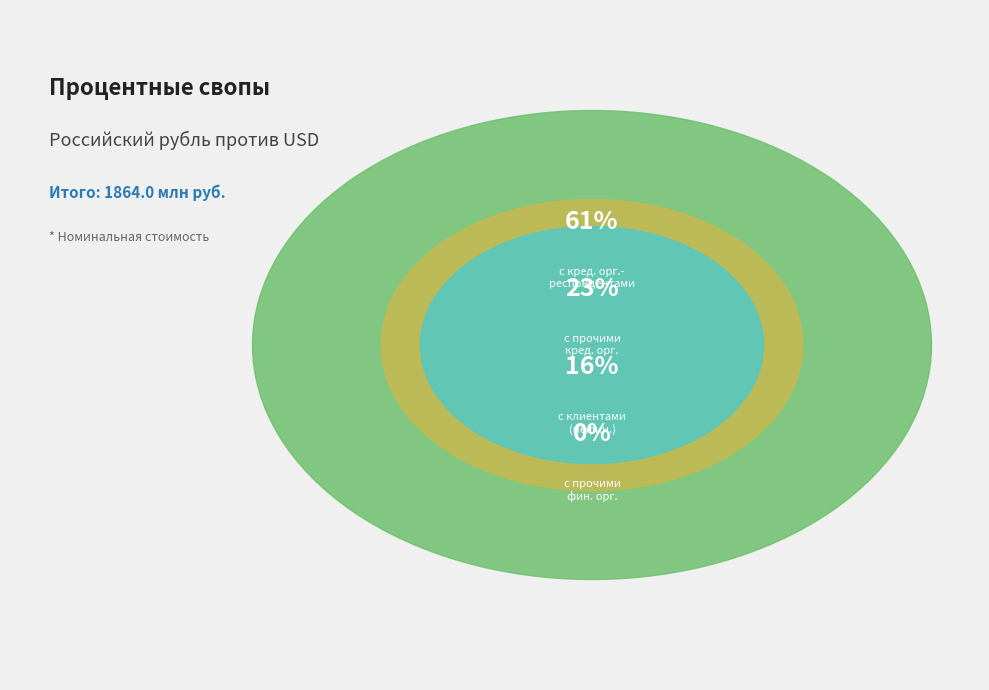

Is there any slice that represents more than half of the pie?

Yes